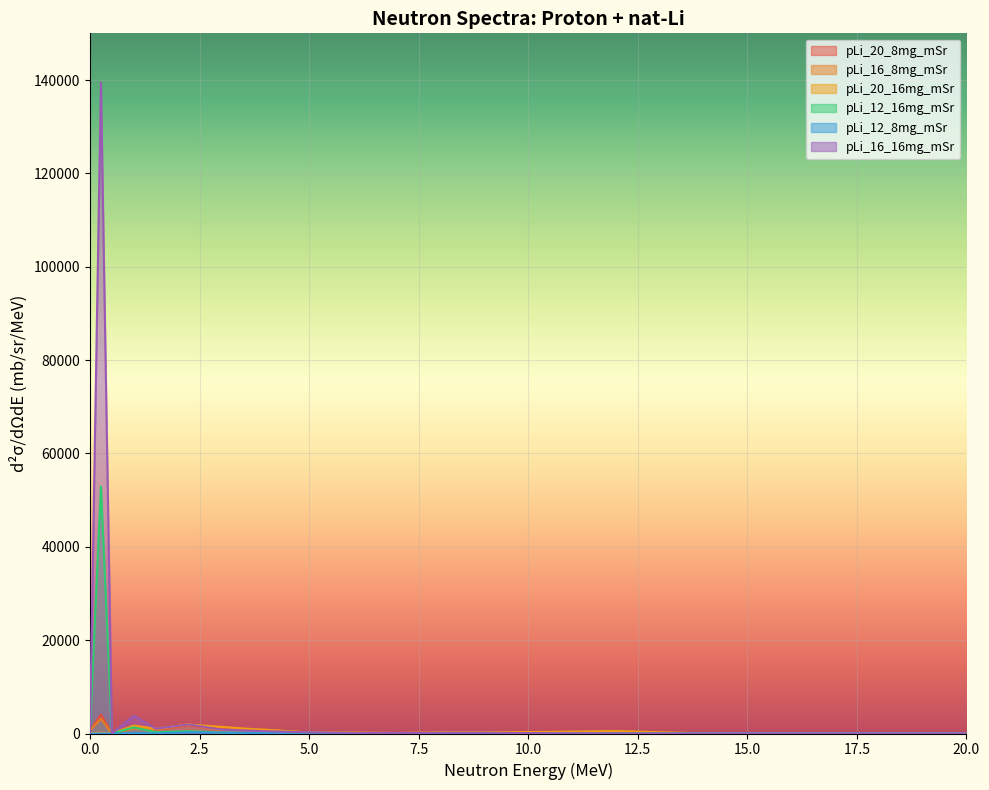

True or false: pLi_20_8mg_mSr has more than 0 points higher than both neighbors.

True